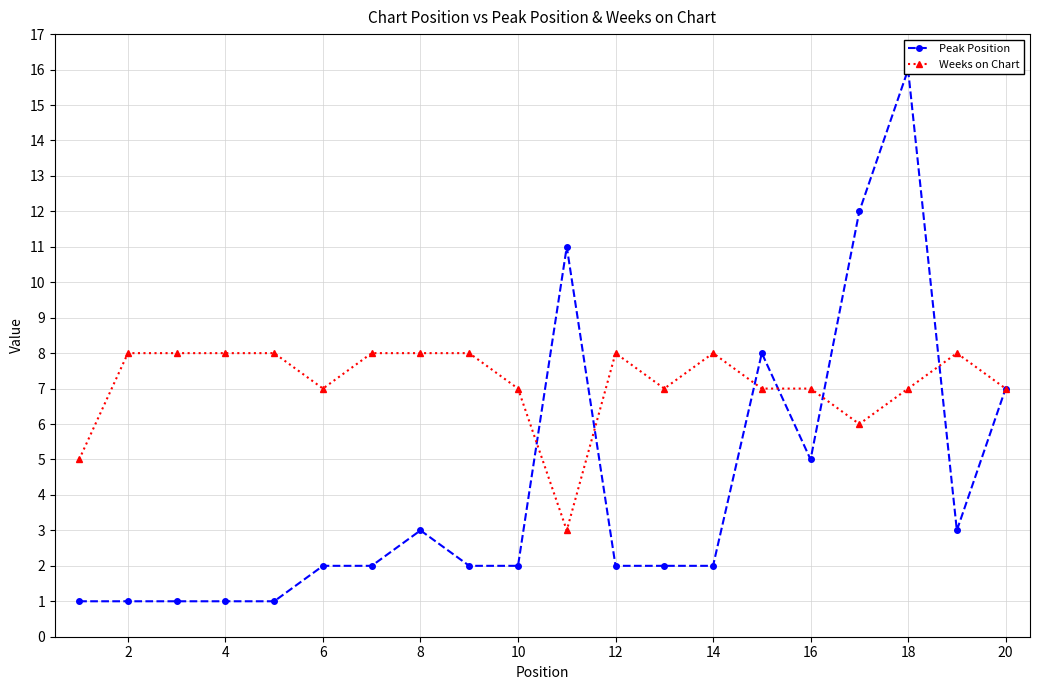

What are all the series names shown in the legend?

Peak Position, Weeks on Chart